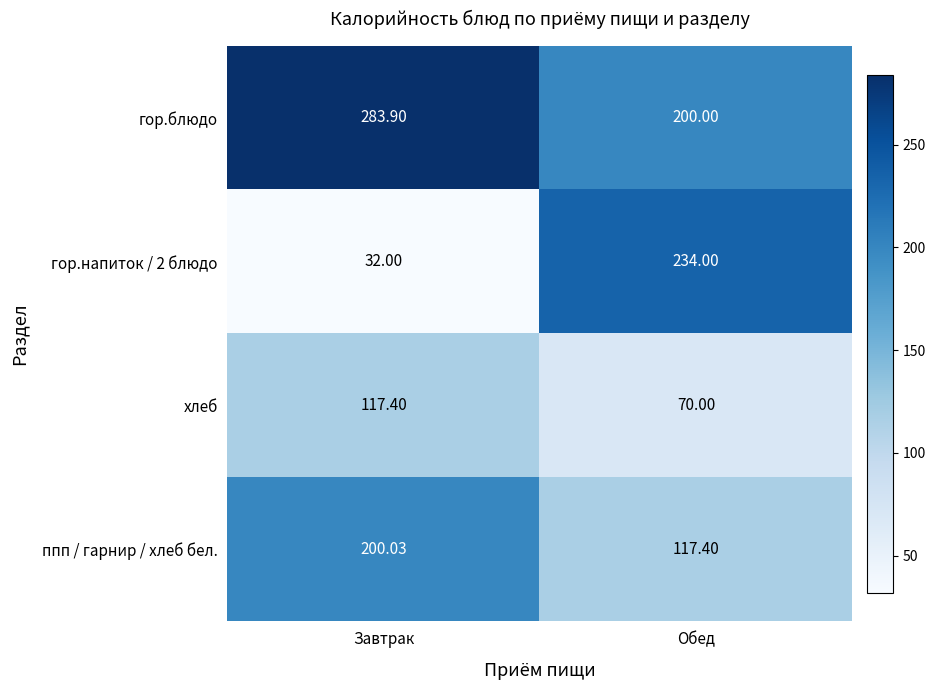

At which category is the sum across all series the highest?

Завтрак